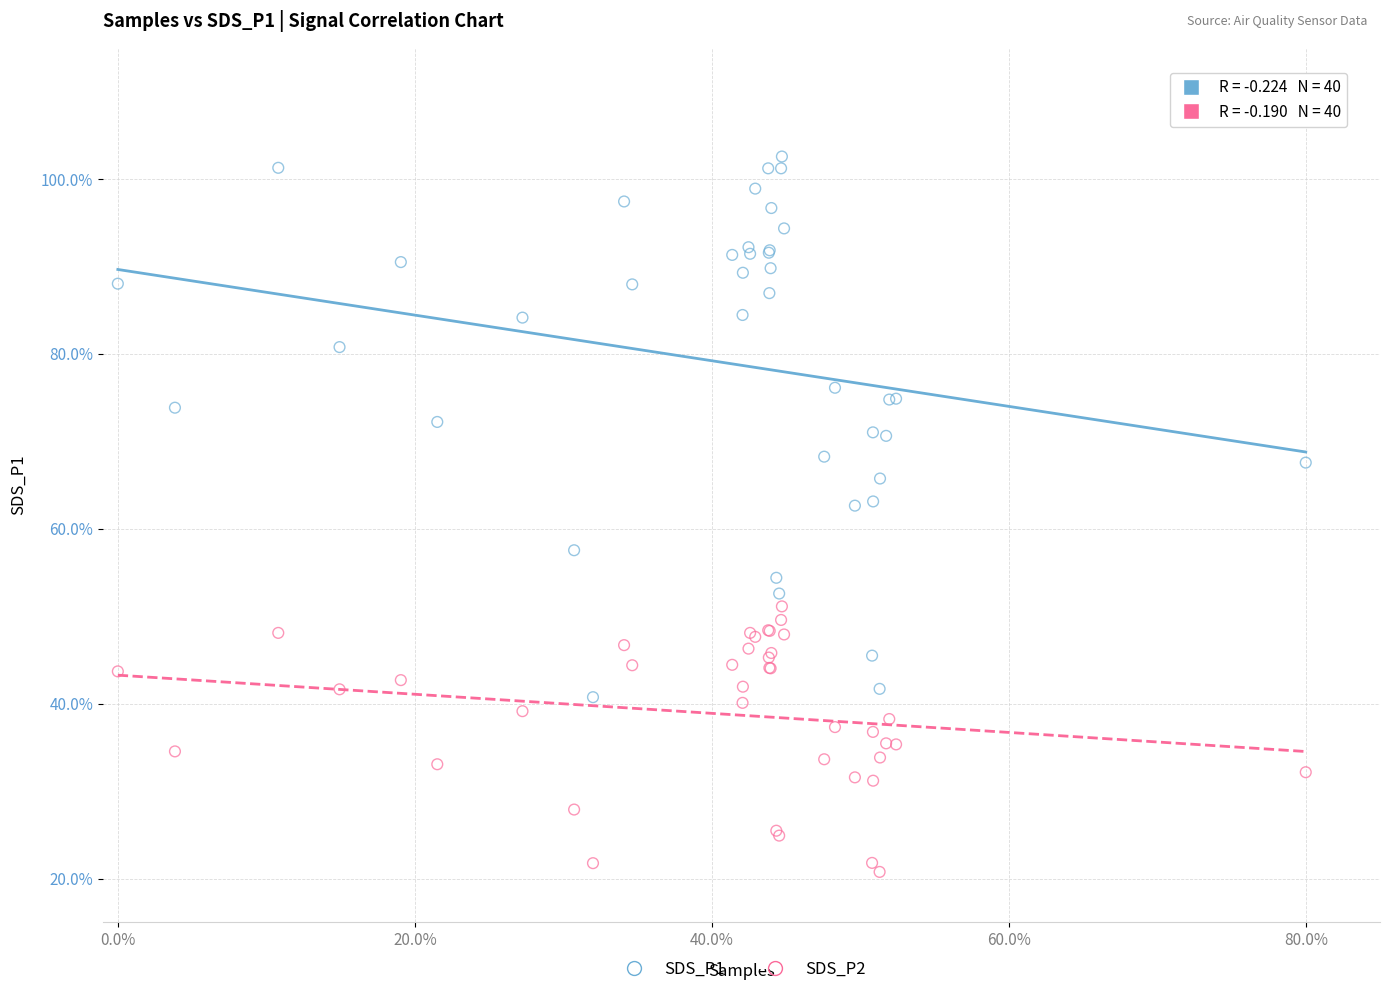

What are all the series names shown in the legend?

SDS_P1, SDS_P2